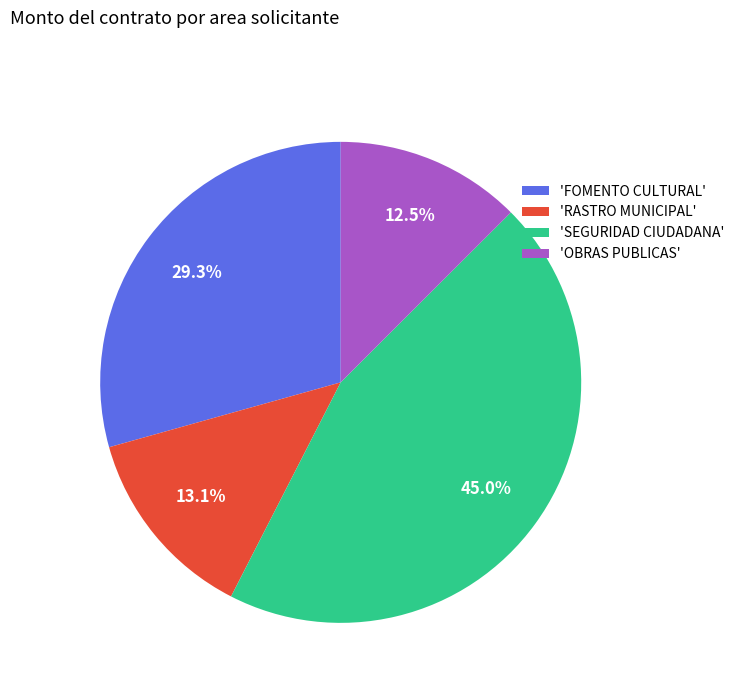

Is there a majority slice in this chart?

No